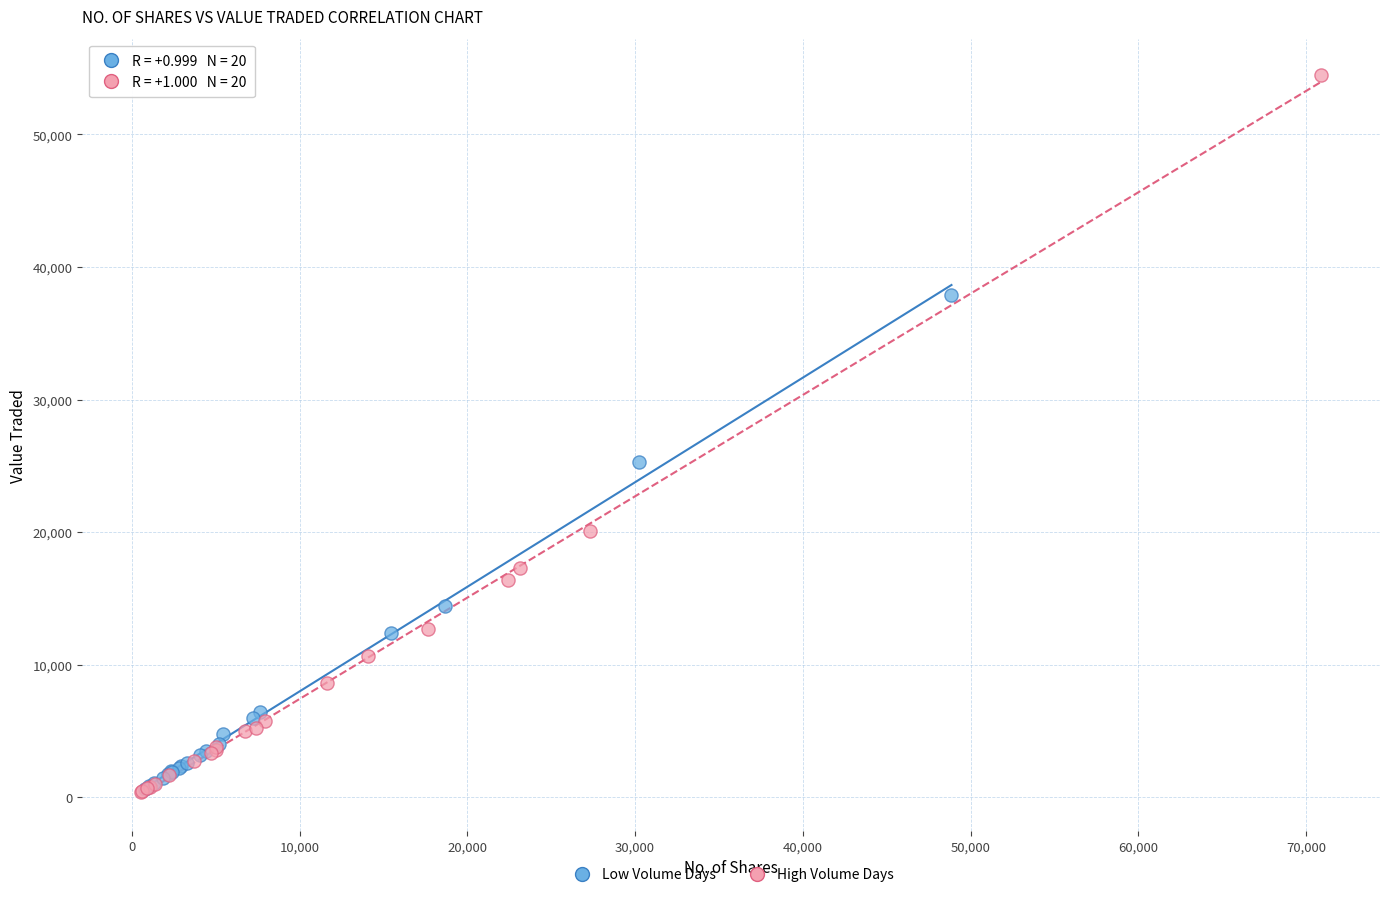

Which series has the widest spread of Y values?

High Volume Days